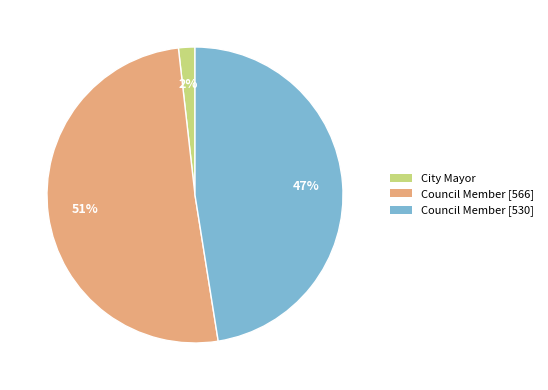

To the nearest percent, what is the average slice percentage?

33%